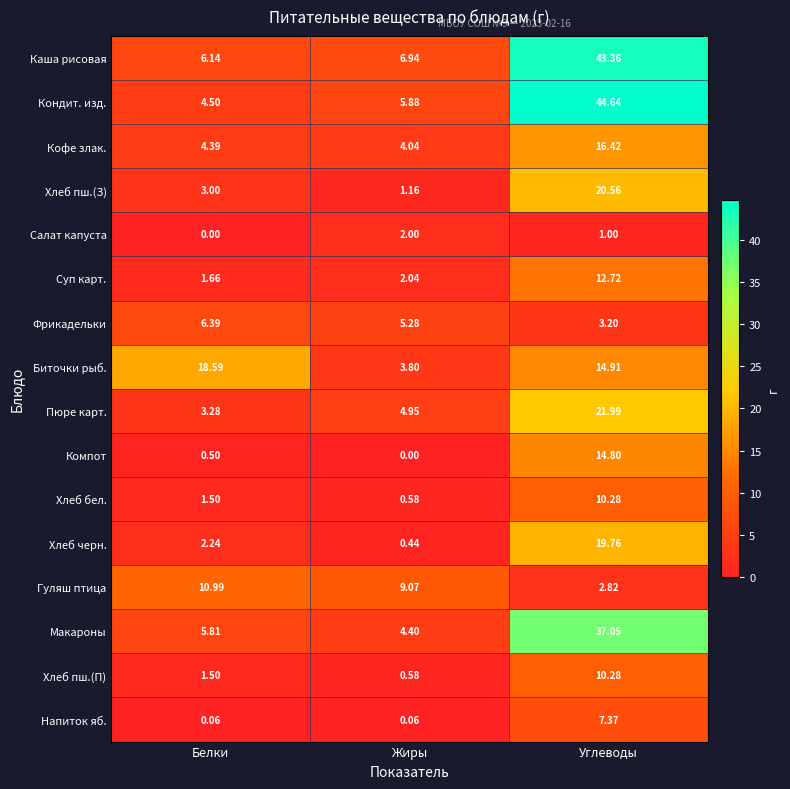

At which category is the sum across all series the highest?

Углеводы